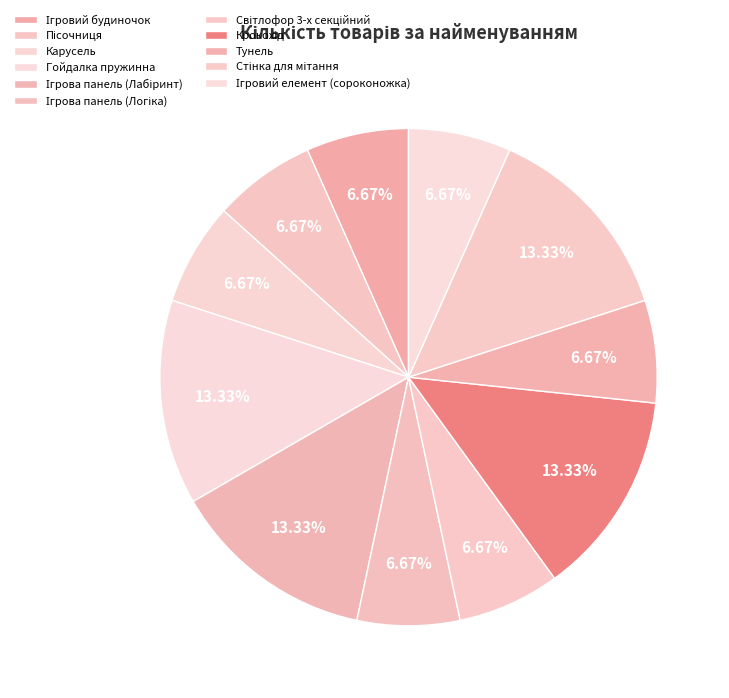

Between Пісочниця and Ігровий будиночок, which is larger?

Пісочниця